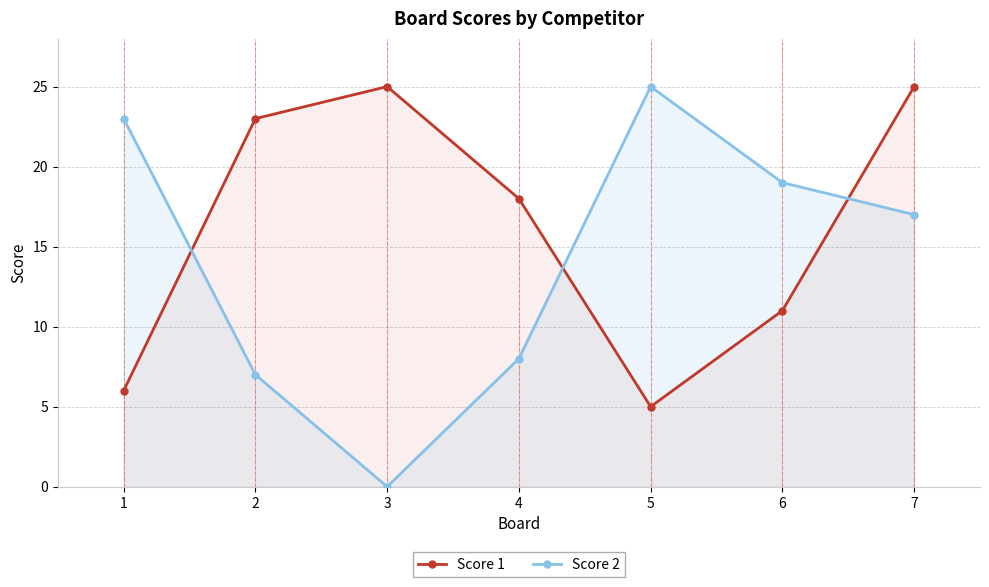

What are all the series names shown in the legend?

Score 1, Score 2